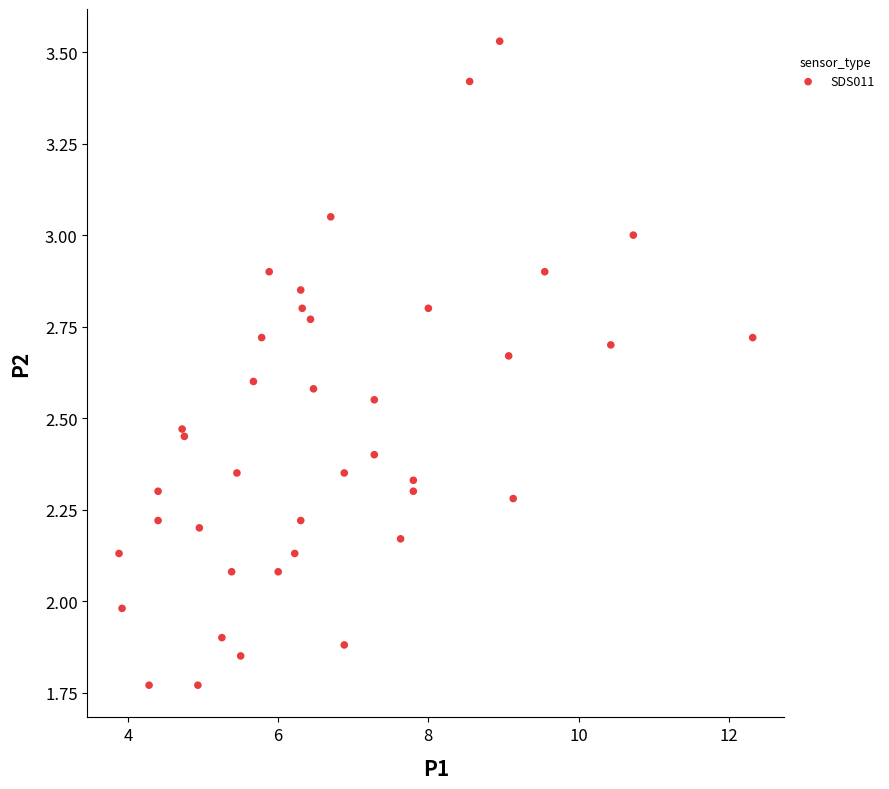

What is the range of X values (max minus min)?

8.4